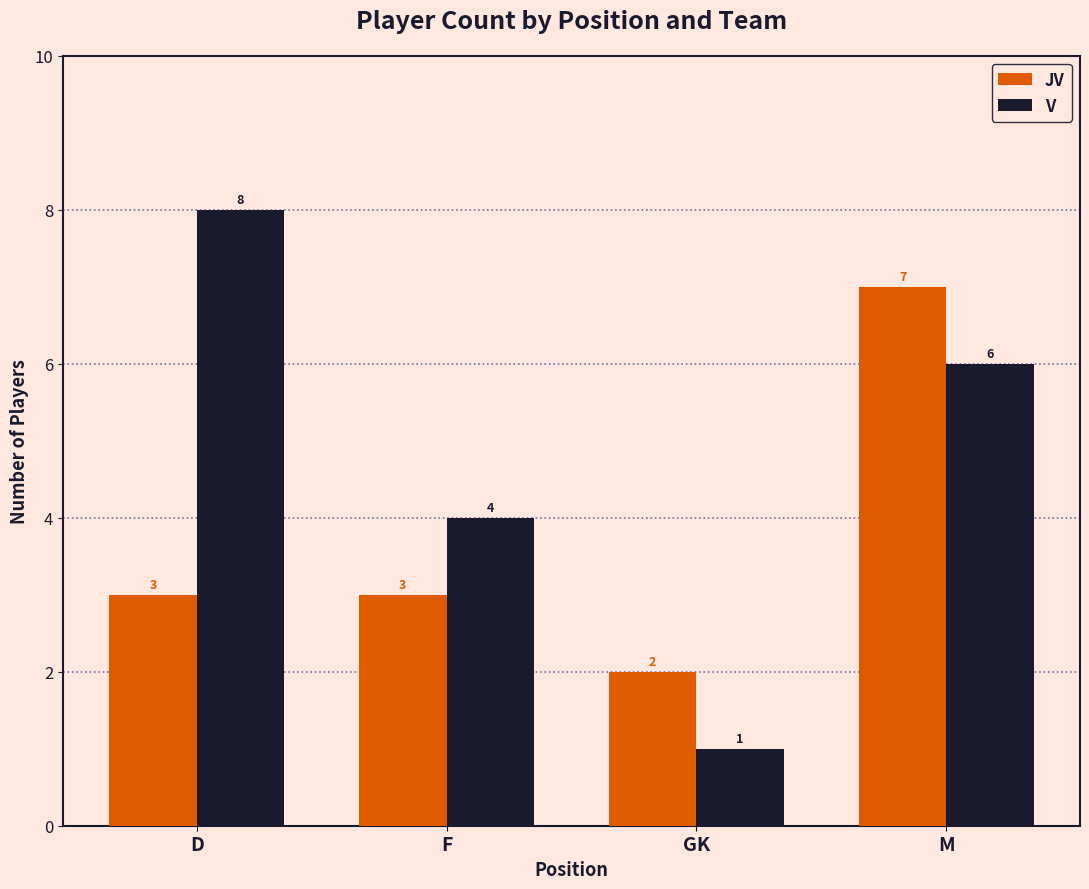

At D, list the series in order from smallest to largest.

JV, V